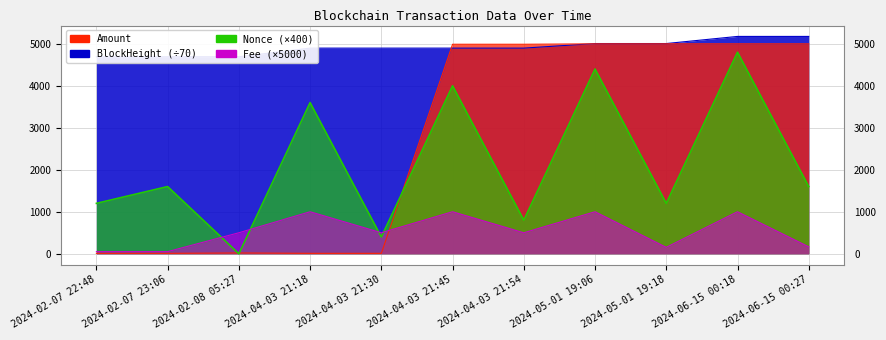

Which label corresponds to the smallest value in the chart?

2024-02-08 05:27